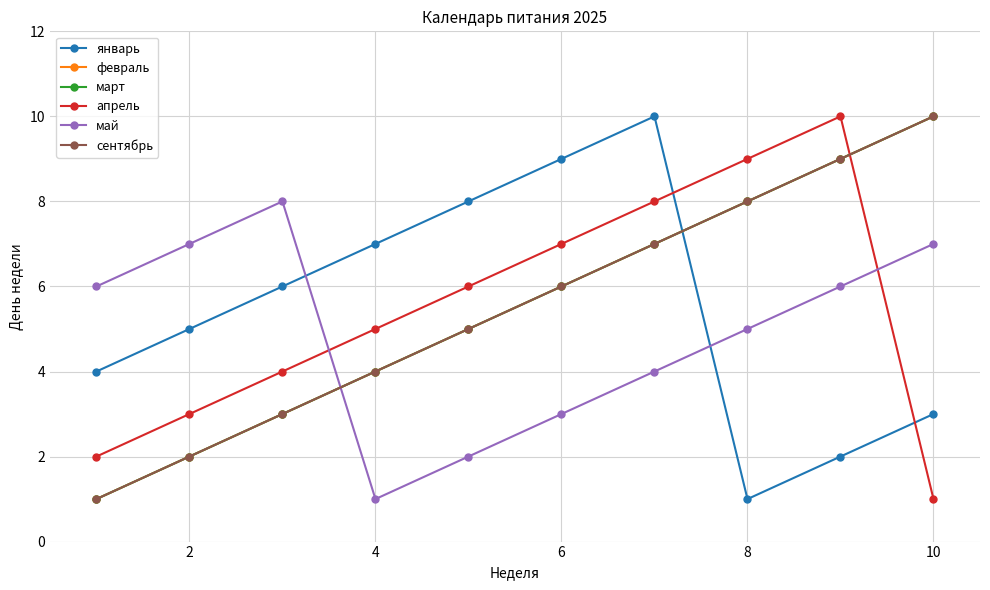

Does the chart have visible grid lines?

Yes